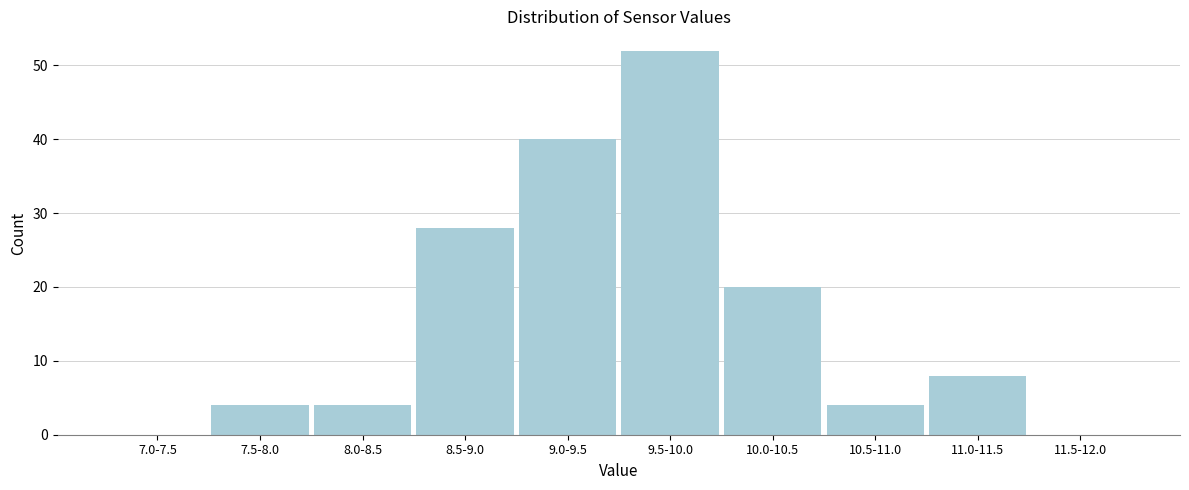

Reading left to right, extract all data points from this chart.

7.0-7.5=0	7.5-8.0=4	8.0-8.5=4	8.5-9.0=28	9.0-9.5=40	9.5-10.0=52	10.0-10.5=20	10.5-11.0=4	11.0-11.5=8	11.5-12.0=0